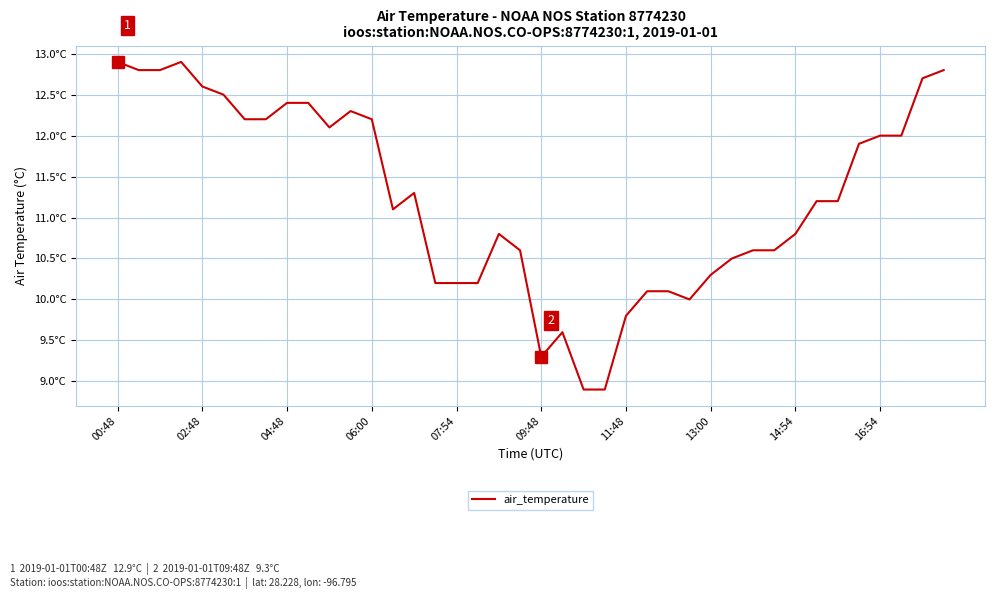

Does the chart have visible grid lines?

Yes